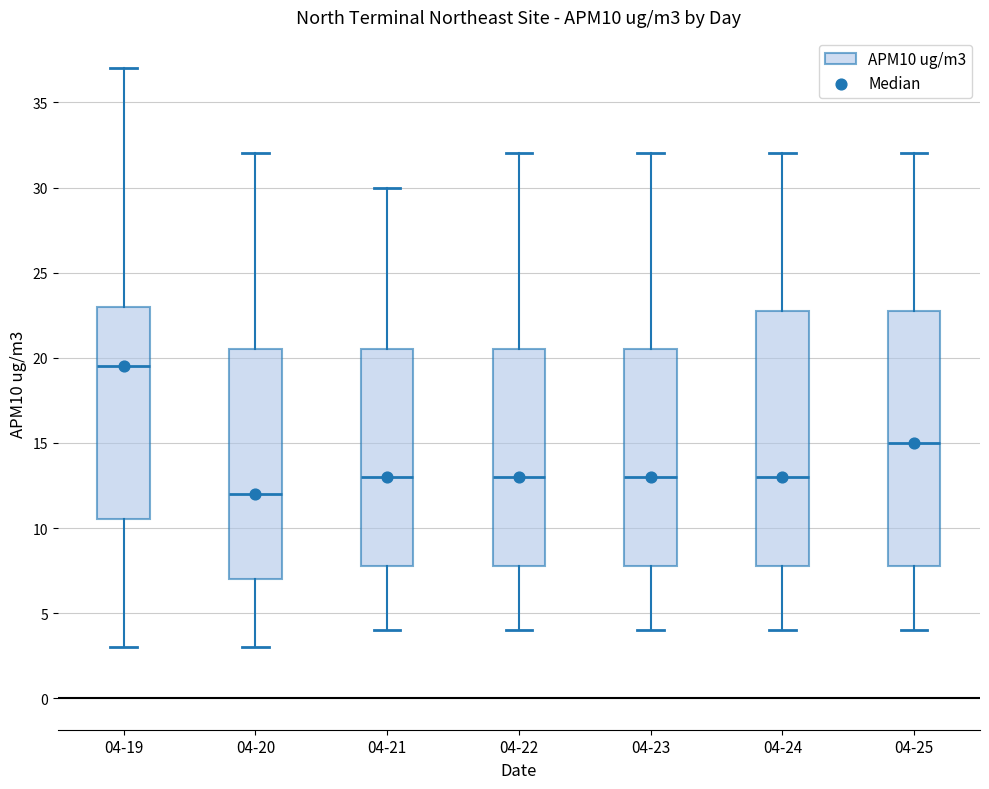

Reading left to right, read every box against the y-axis: the position of its median line, the range the box covers, and the ends of its whiskers. The values are not printed on the chart, so give them approximately, as read against the axis.

04-19: median 19.5, box 10.5 to 23.0, whiskers 3.0 to 37.0
04-20: median 12.0, box 7.0 to 20.5, whiskers 3.0 to 32.0
04-21: median 13.0, box 8.0 to 20.5, whiskers 4.0 to 30.0
04-22: median 13.0, box 8.0 to 20.5, whiskers 4.0 to 32.0
04-23: median 13.0, box 8.0 to 20.5, whiskers 4.0 to 32.0
04-24: median 13.0, box 8.0 to 23.0, whiskers 4.0 to 32.0
04-25: median 15.0, box 8.0 to 23.0, whiskers 4.0 to 32.0